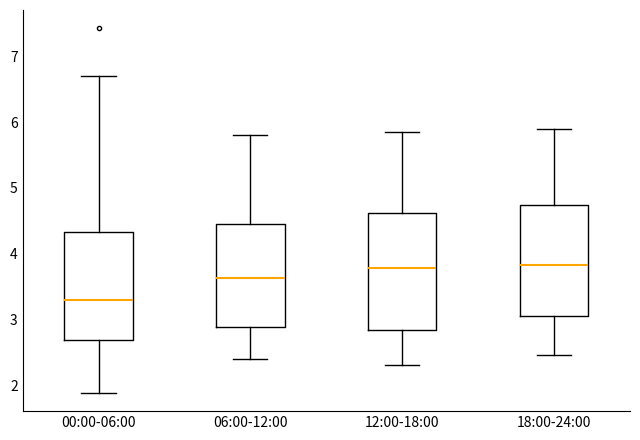

Reading left to right, transcribe this box plot: for each box, give where its median line is, the range the box spans, and where its two whiskers end, as read against the y-axis. The values are not printed on the chart, so give them approximately, as read against the axis.

00:00-06:00: median 3.3, box 2.7 to 4.3, whiskers 1.9 to 6.7
06:00-12:00: median 3.6, box 2.9 to 4.5, whiskers 2.4 to 5.8
12:00-18:00: median 3.8, box 2.8 to 4.6, whiskers 2.3 to 5.9
18:00-24:00: median 3.8, box 3.1 to 4.7, whiskers 2.5 to 5.9